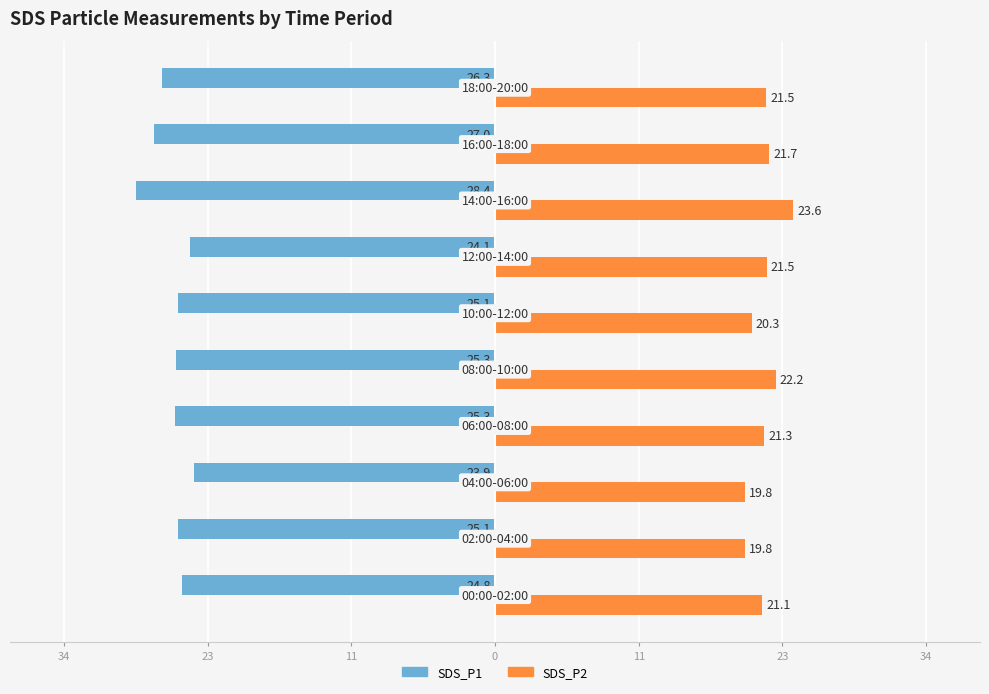

What are all the series names shown in the legend?

SDS_P1, SDS_P2